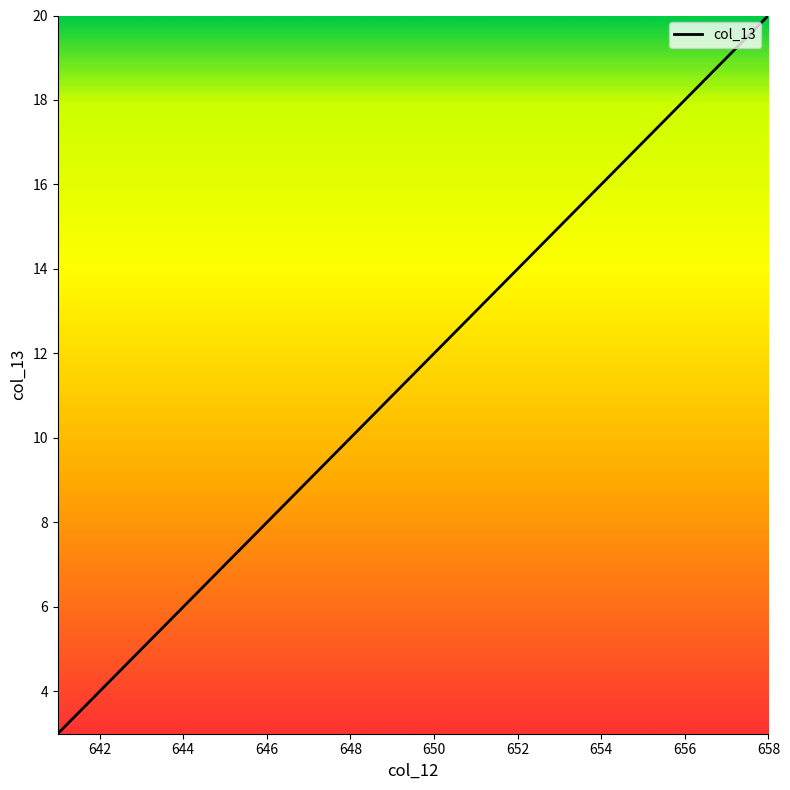

What is the sum of all values?

207